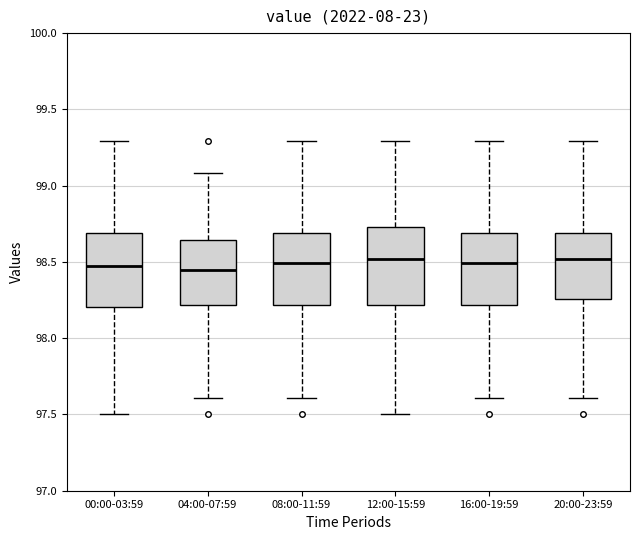

Reading left to right, read every box against the y-axis: the position of its median line, the range the box covers, and the ends of its whiskers. The values are not printed on the chart, so give them approximately, as read against the axis.

00:00-03:59: median 98.45, box 98.20 to 98.70, whiskers 97.50 to 99.30
04:00-07:59: median 98.45, box 98.20 to 98.65, whiskers 97.60 to 99.10
08:00-11:59: median 98.50, box 98.20 to 98.70, whiskers 97.60 to 99.30
12:00-15:59: median 98.50, box 98.20 to 98.75, whiskers 97.50 to 99.30
16:00-19:59: median 98.50, box 98.20 to 98.70, whiskers 97.60 to 99.30
20:00-23:59: median 98.50, box 98.25 to 98.70, whiskers 97.60 to 99.30